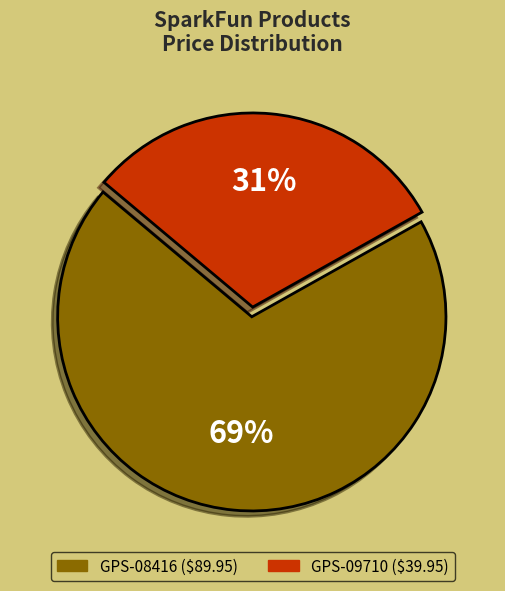

Does GPS-09710 represent more than half of the total?

No